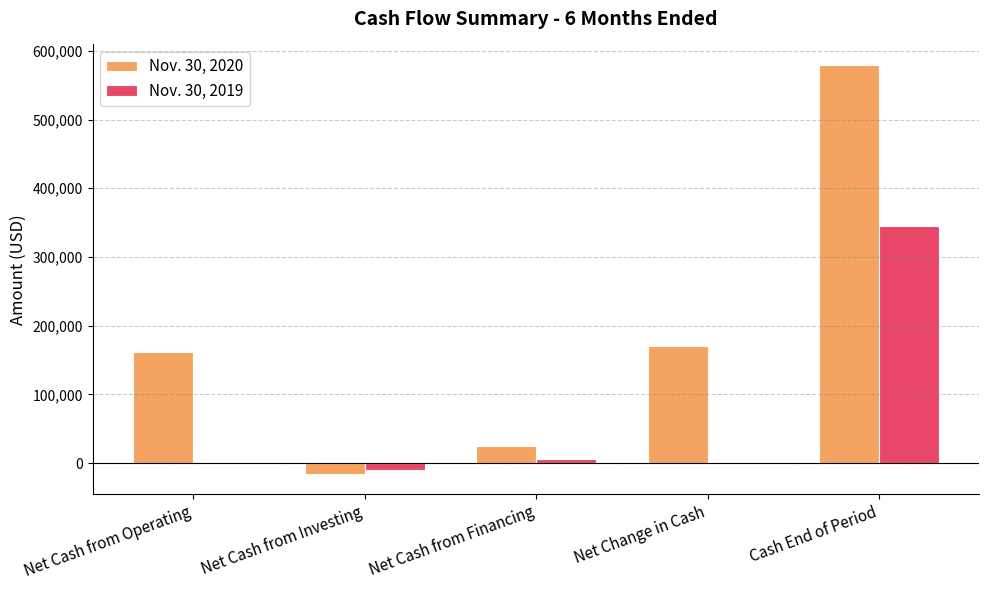

Which label corresponds to the largest value in the chart?

Cash End of Period